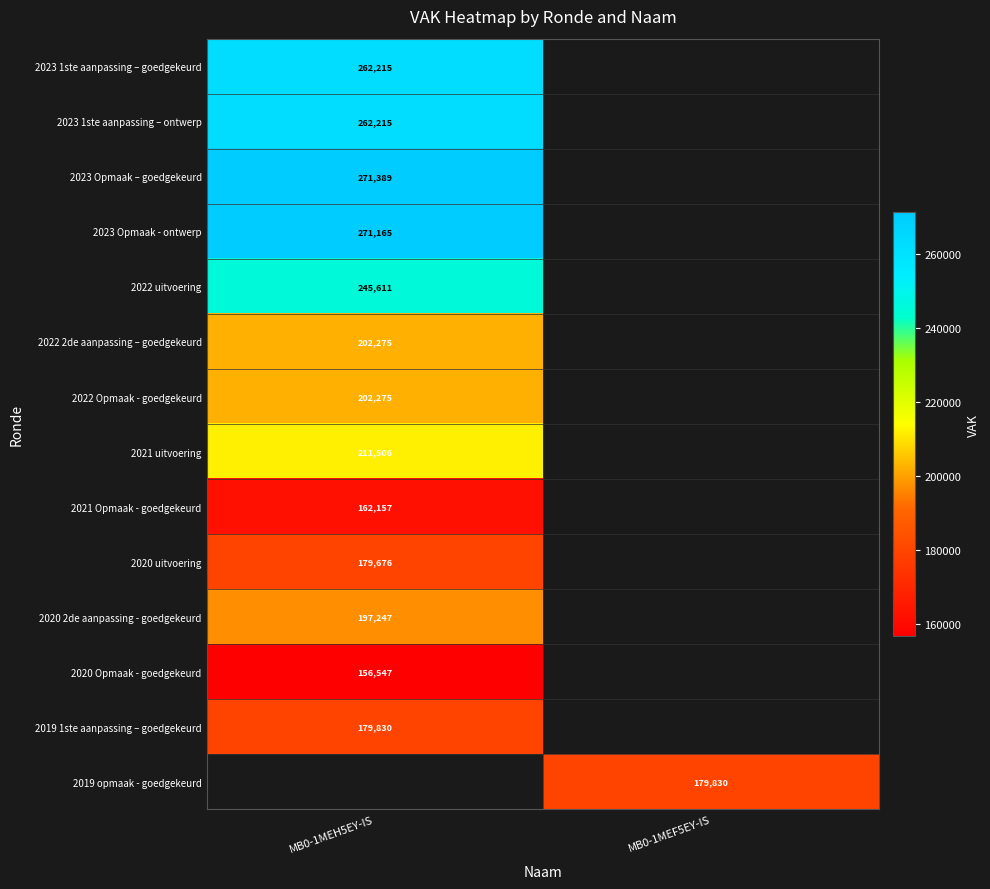

The value of 2020 Opmaak - goedgekeurd at MB0-1MEH5EY-IS is 156547. True or false?

True